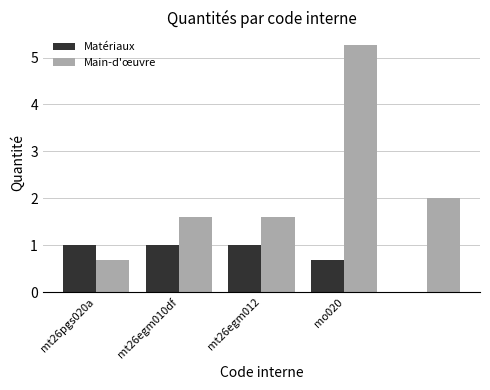

What is the maximum value shown in the chart?

5.3